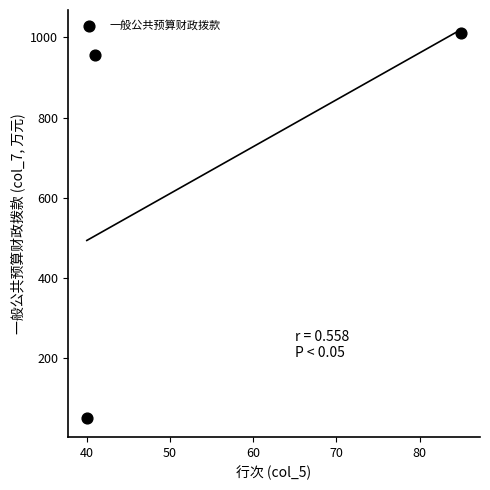

What Y value in the scatter plot is closest to 531?

957.1